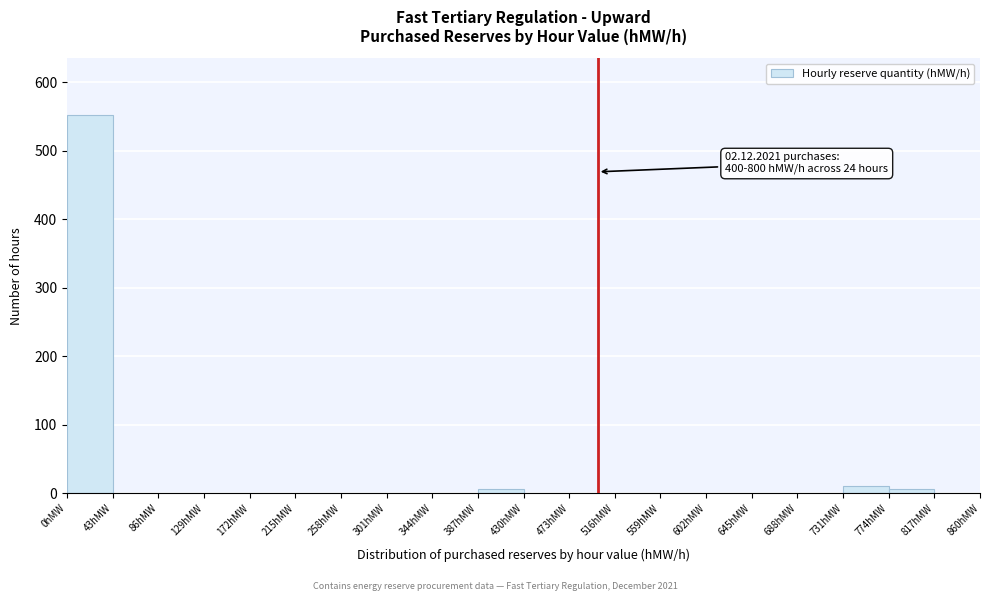

Over which range of the x-axis is the bar tallest?

0 to 43